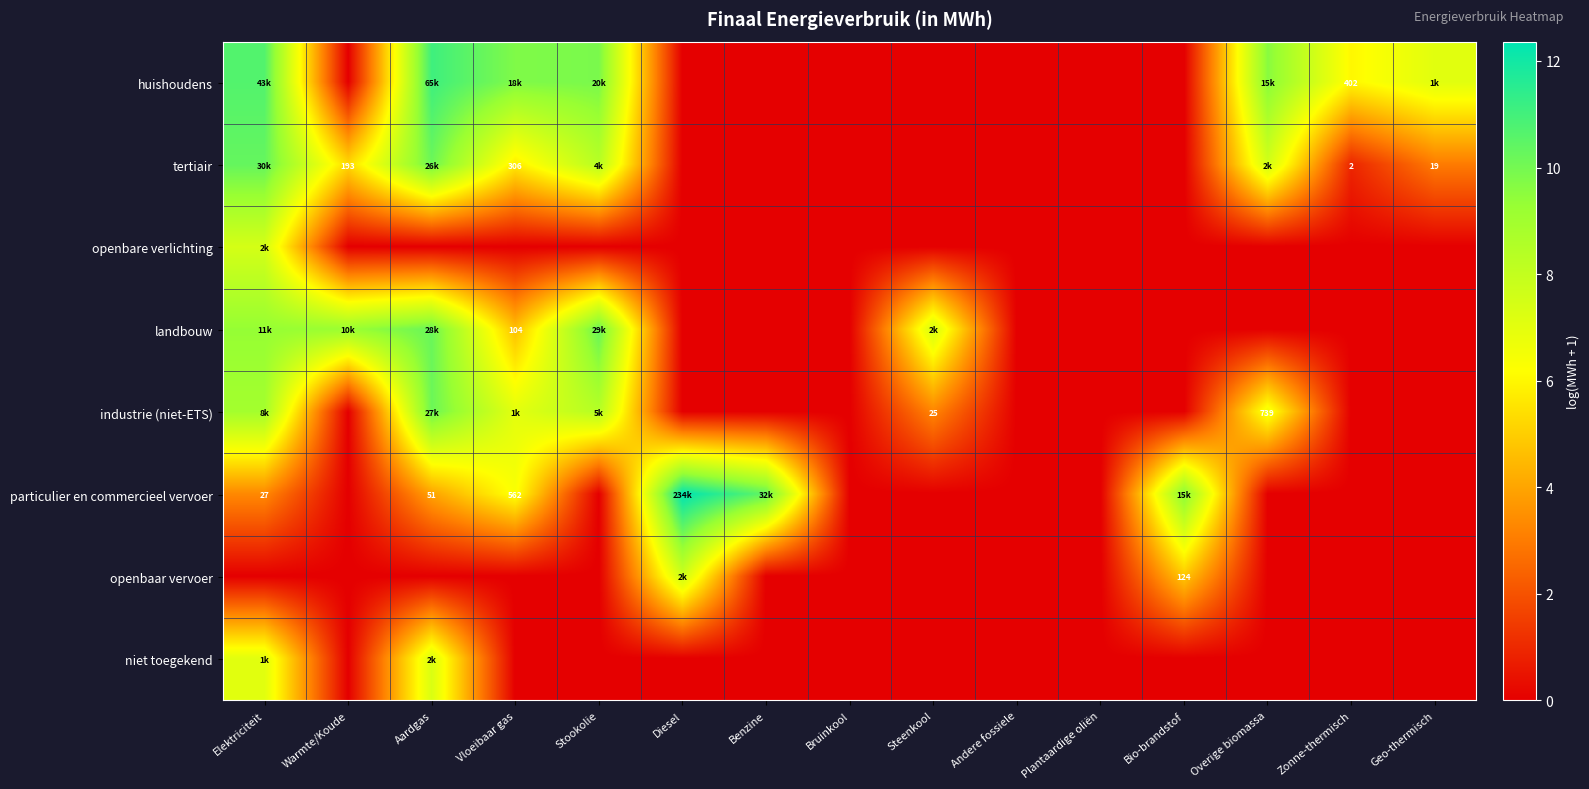

What is the difference between the highest and lowest values at Benzine?

10.4